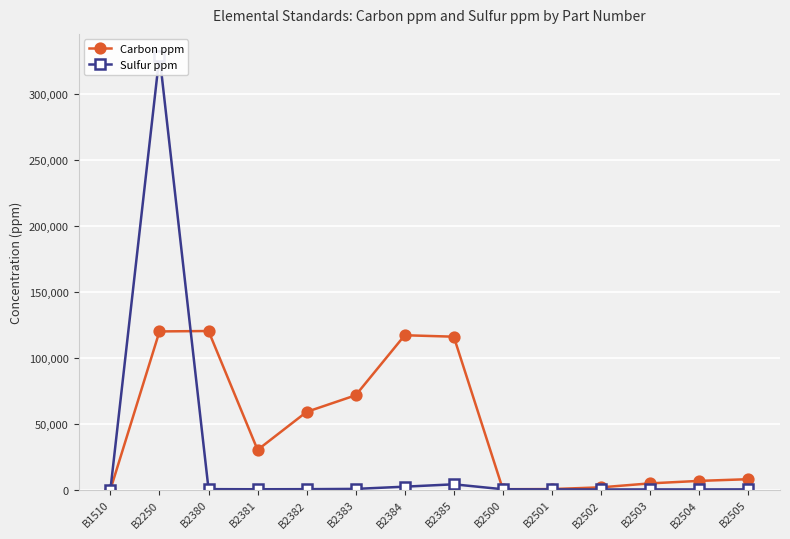

What is the difference between the Sulfur ppm values at B1510 and B2500?

239